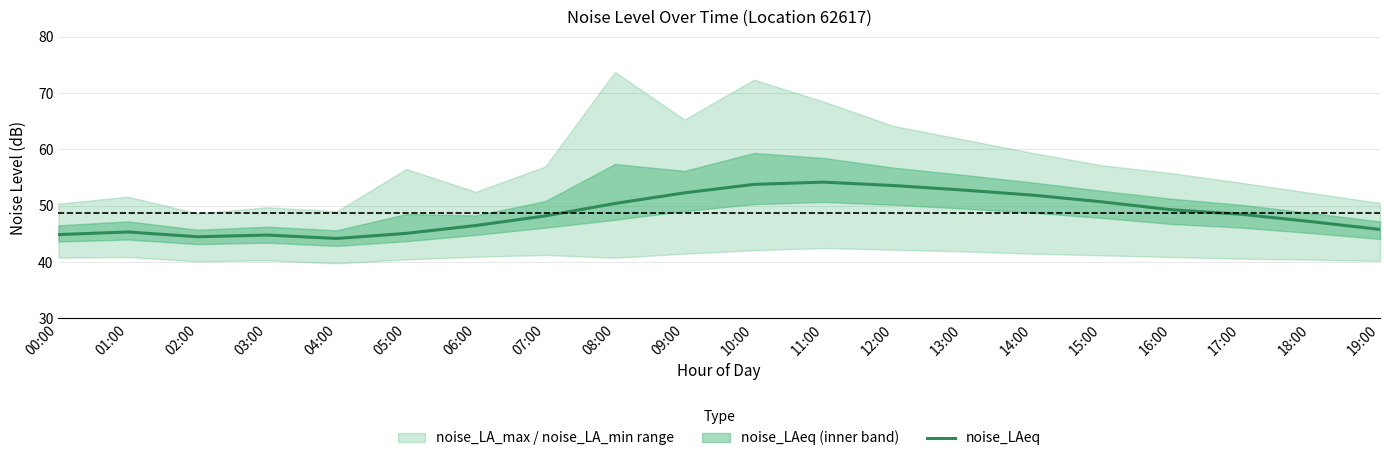

What is the difference between the maximum and minimum values?

10.0